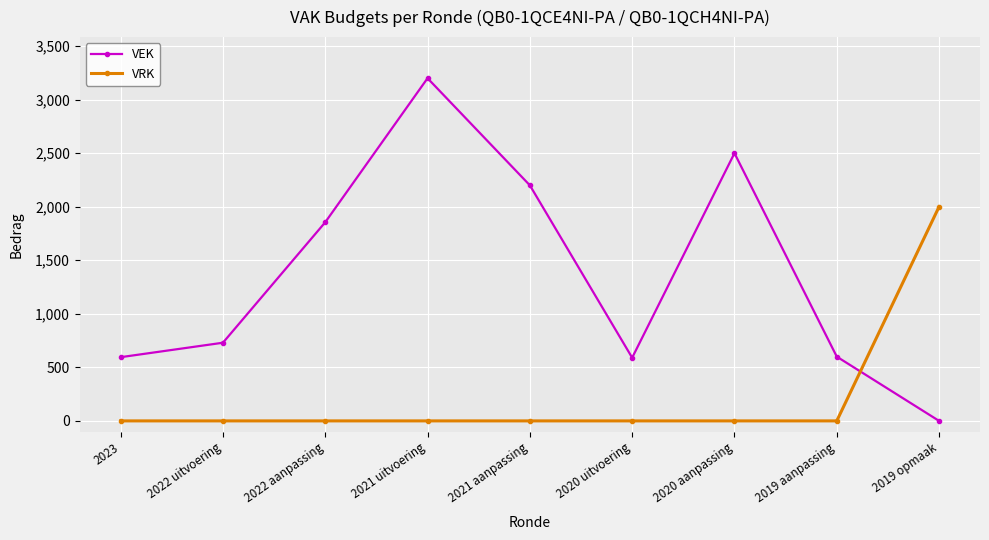

What position from the right is 2019 opmaak?

1